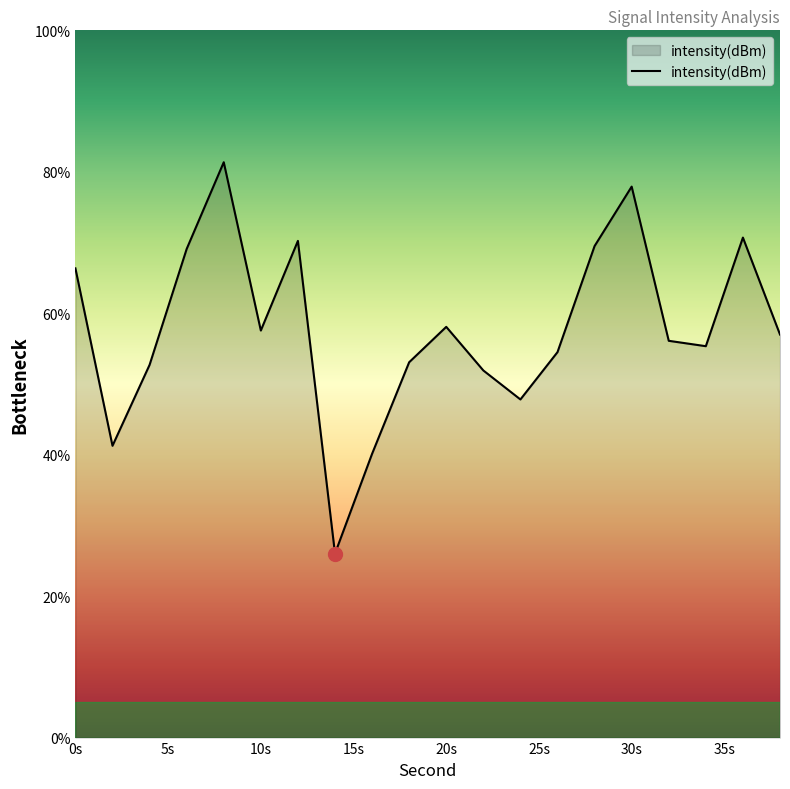

What is the difference between the maximum and minimum values?

55.3